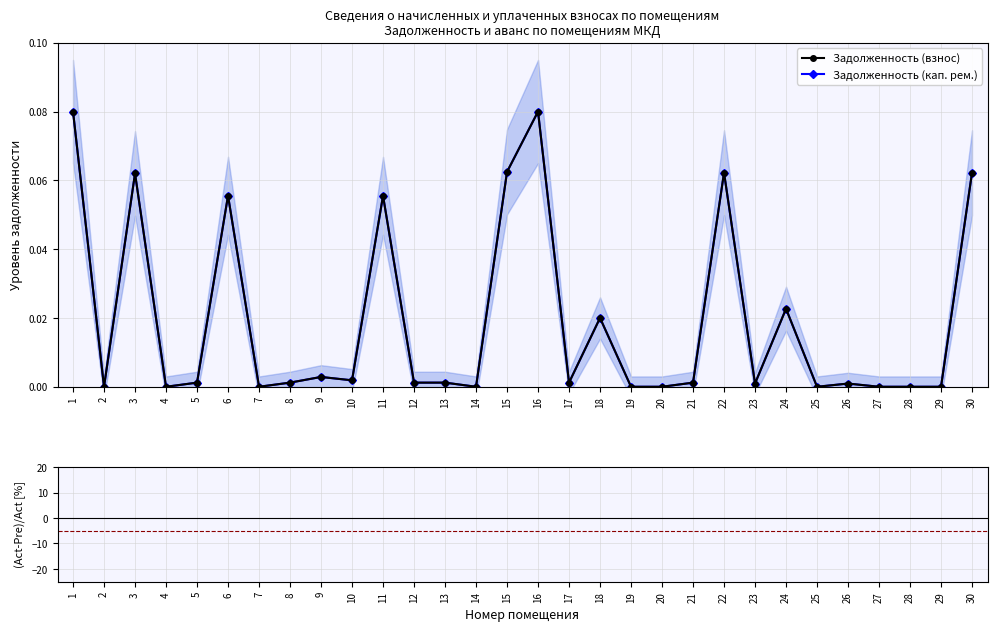

What value does the Задолженность (кап. рем.) series have at 16?

0.1